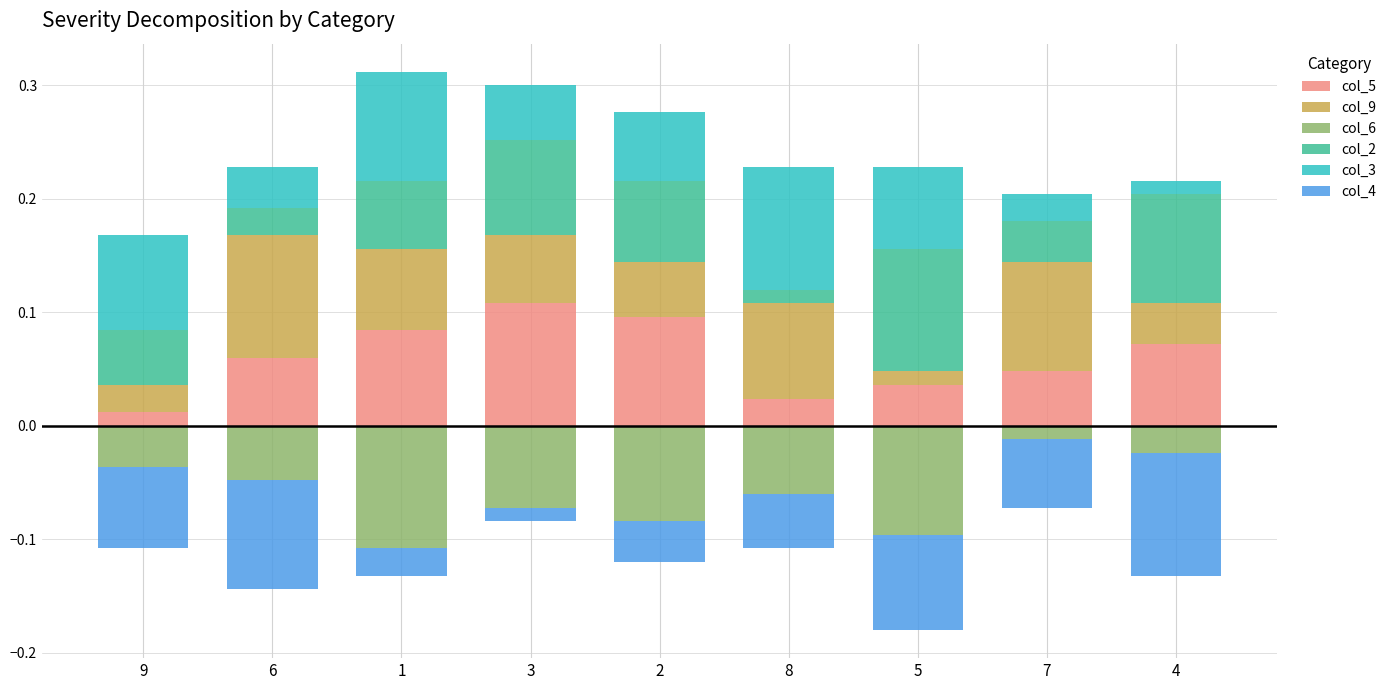

What is the spread (max minus min) of values at 7?

0.2